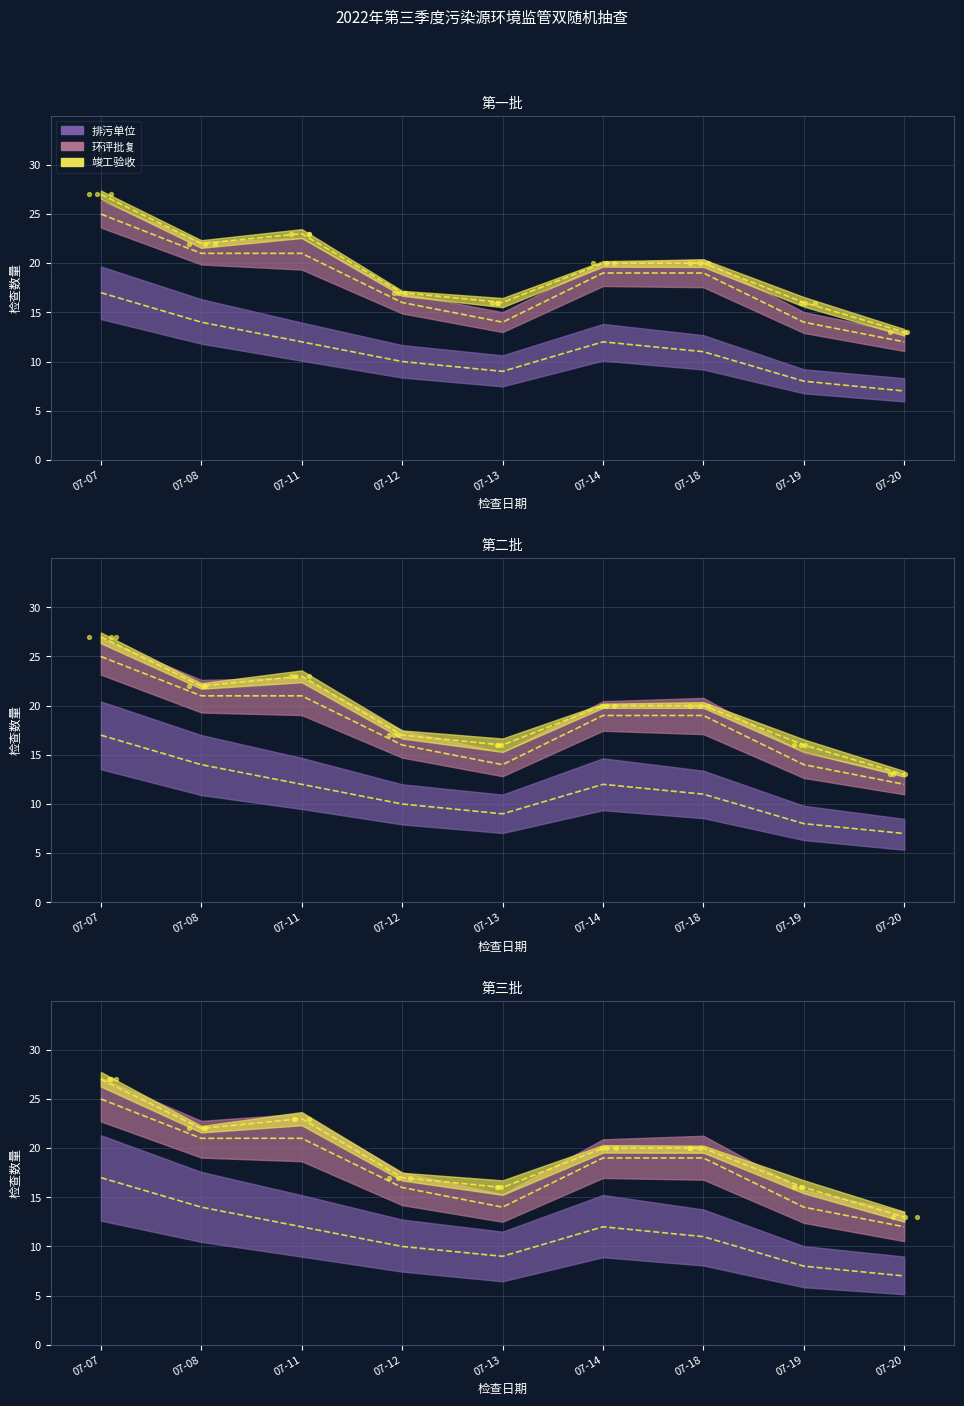

At which category is the sum across all series the highest?

07-07